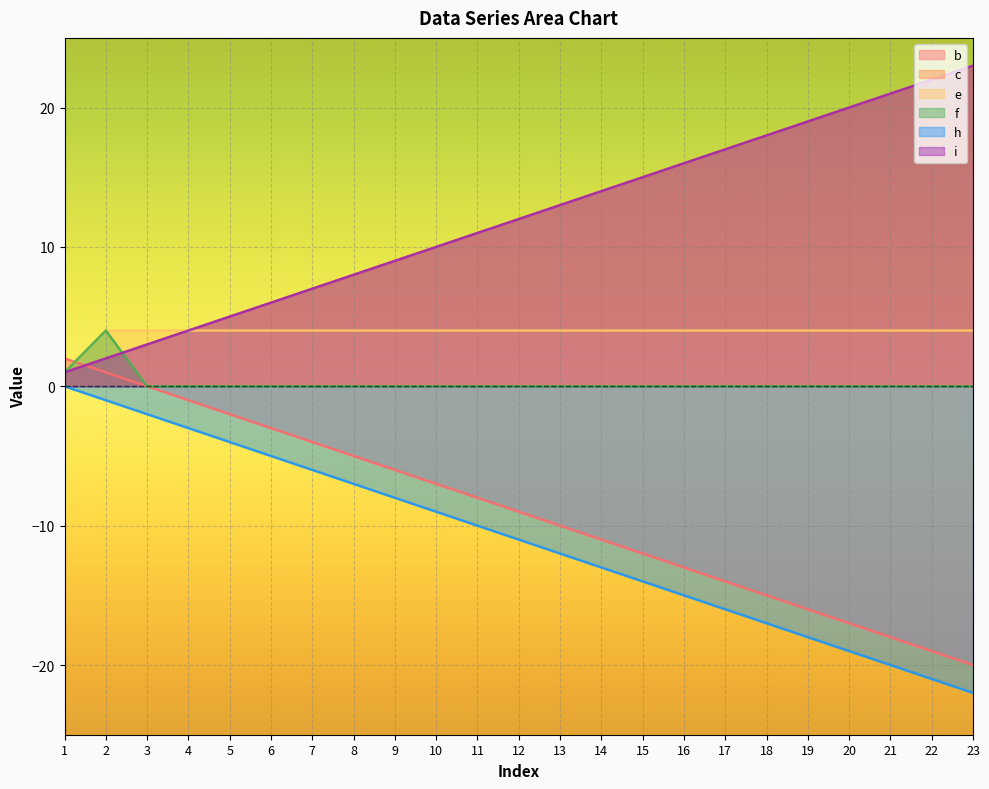

What is the sum of all e values?

89